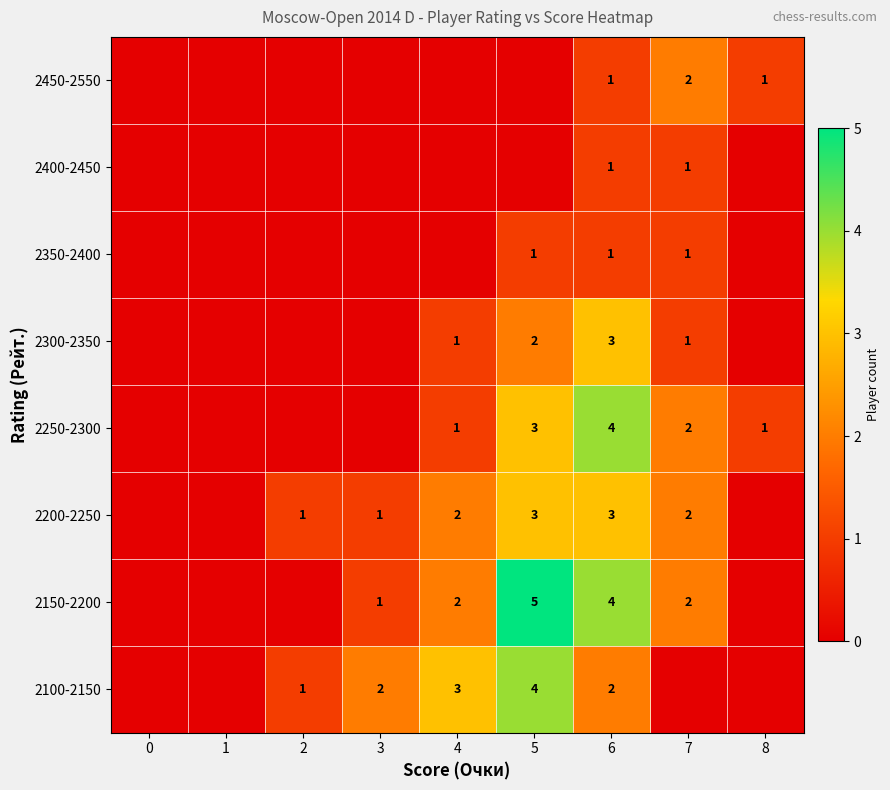

The value of 2300-2350 at 4 is 1. True or false?

True